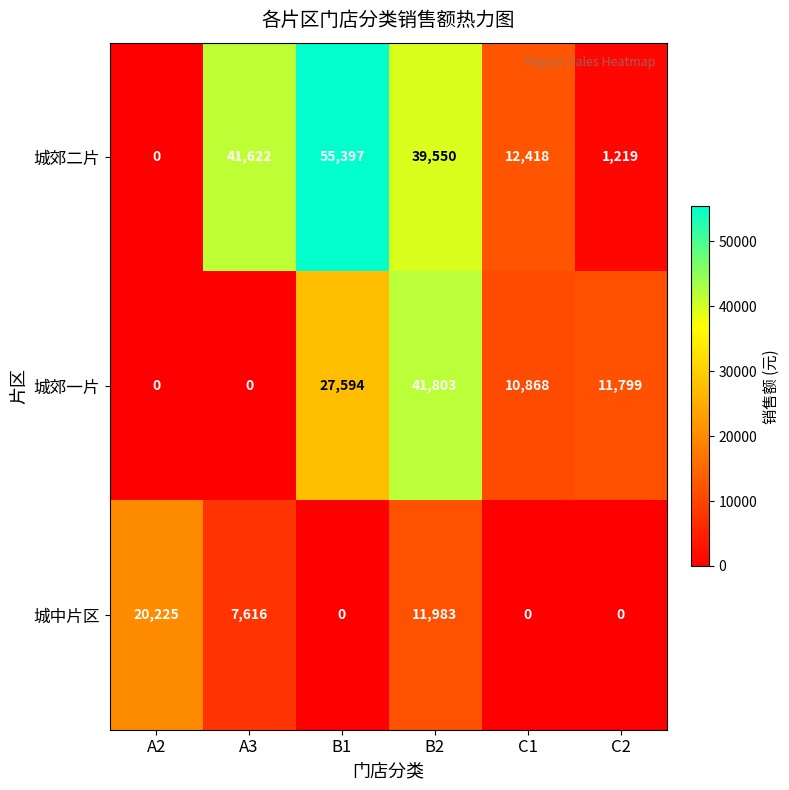

Reading right to left, list all the values displayed in this chart.

城郊二片: 1219	12418	39550	55397	41622	0
城郊一片: 11799	10868	41803	27594	0	0
城中片区: 0	0	11983	0	7616	20225